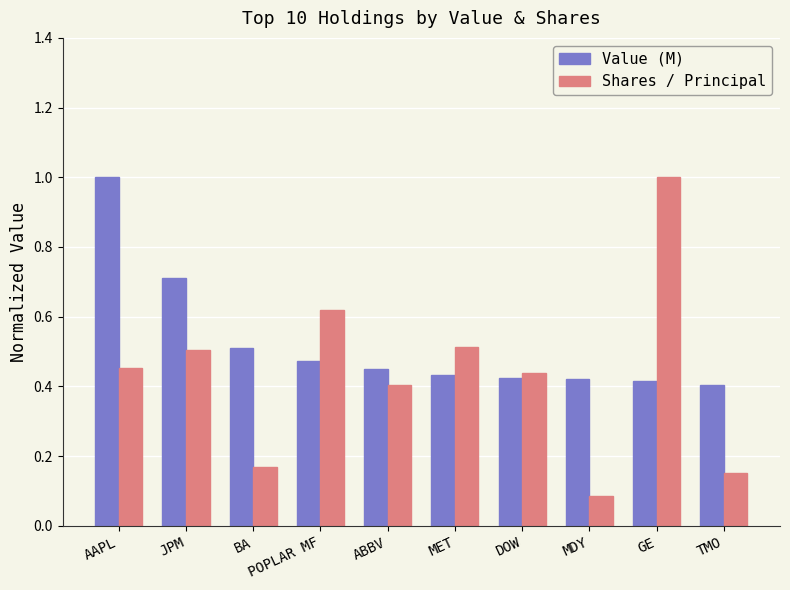

Between MET and DOW, which series saw the biggest shift?

Shares / Principal